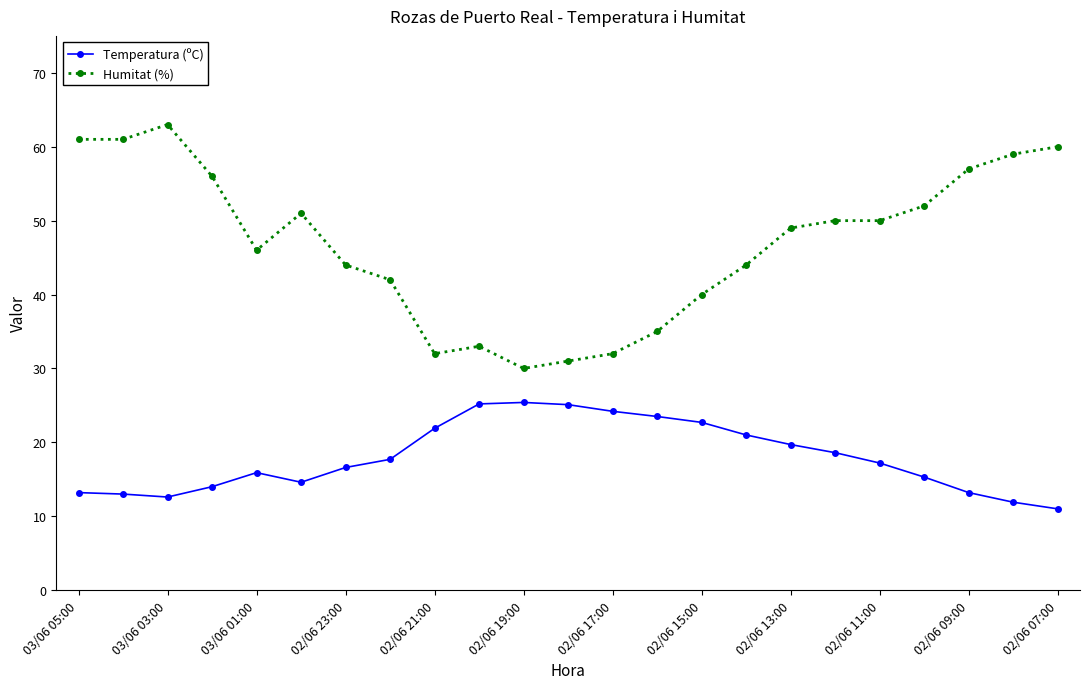

What is the value of the Humitat (%) point at the 15th from the left?

40.0